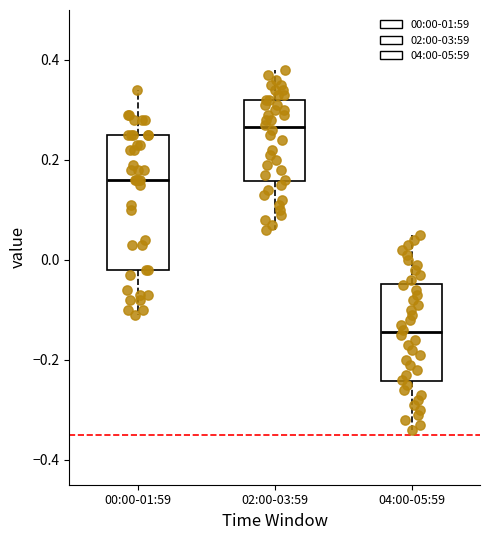

Which box has the lowest median line?

04:00-05:59